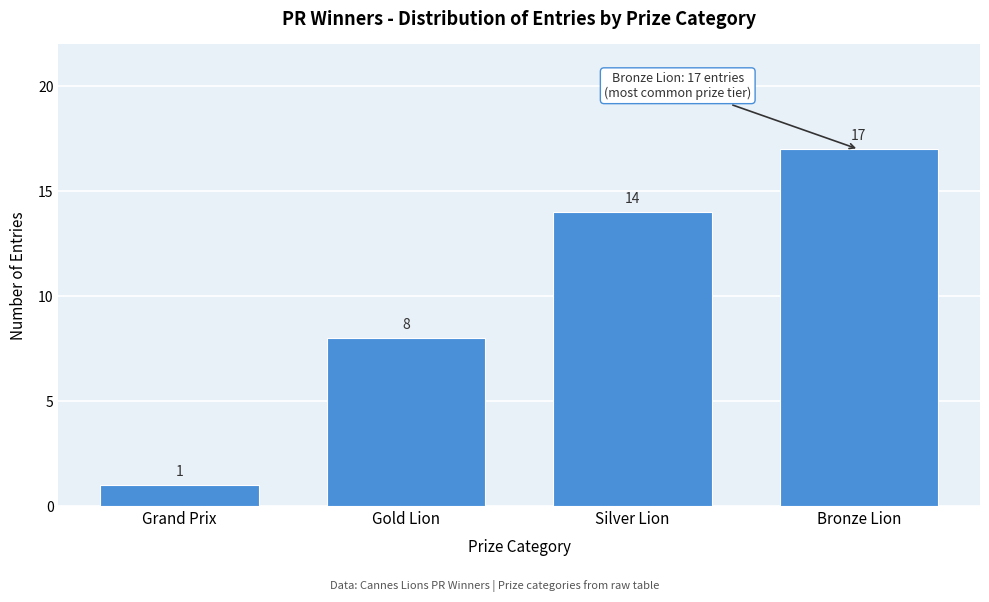

Reading left to right, extract all data points from this chart.

1	8	14	17